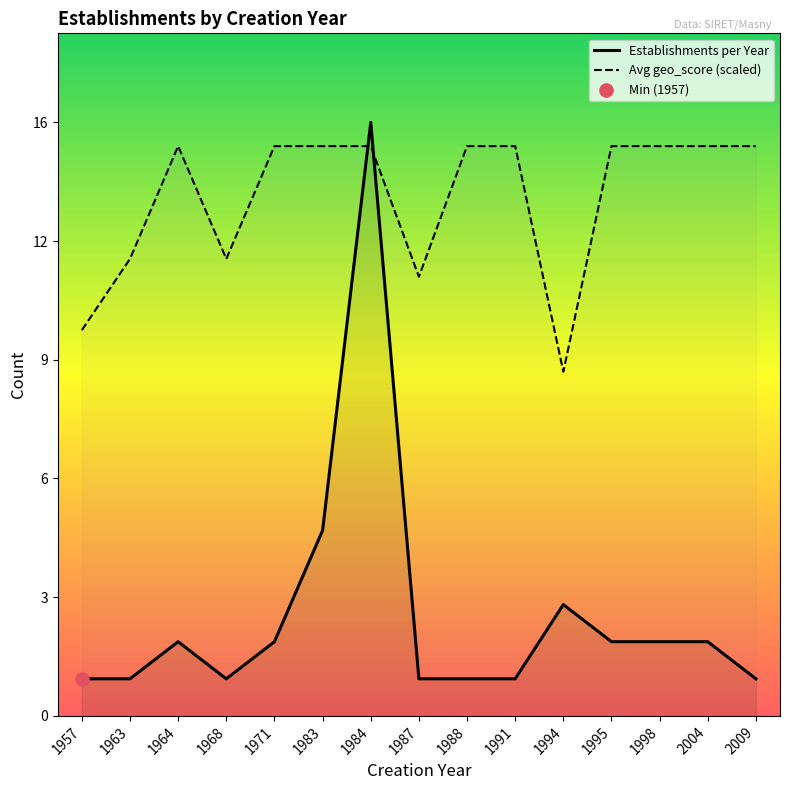

Which series has the largest Y range (max minus min)?

Establishments per Year